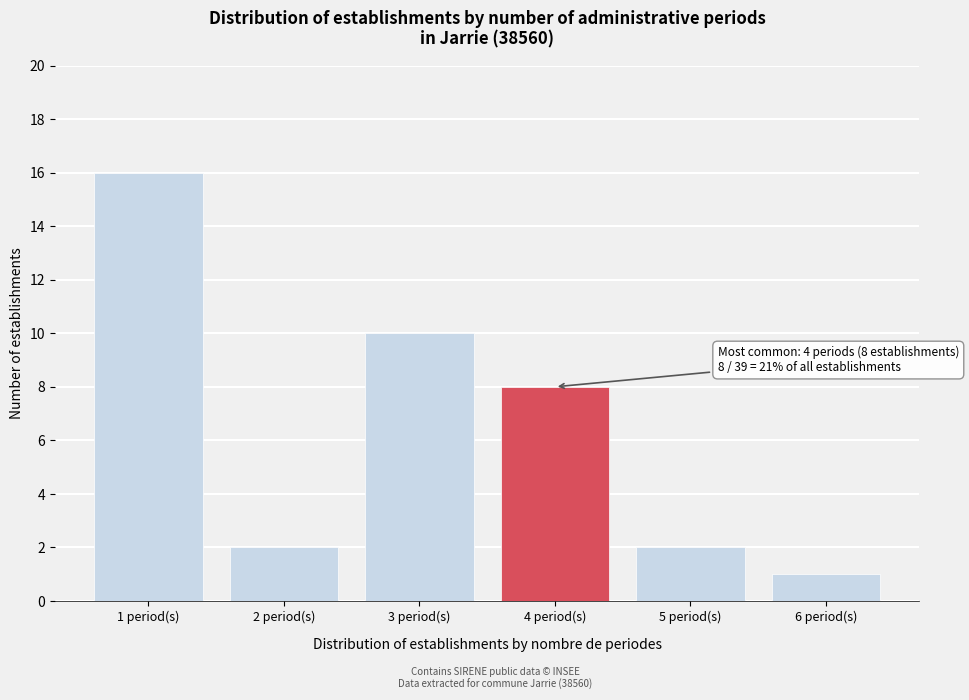

Over which range of the x-axis is the bar tallest?

0.5 to 1.5